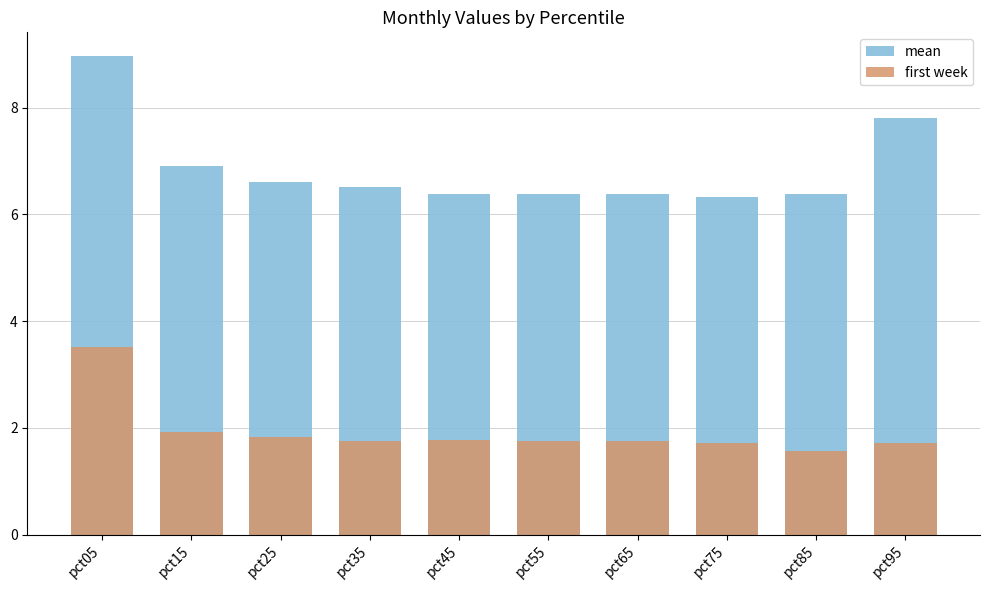

How many series are shown in this chart?

2